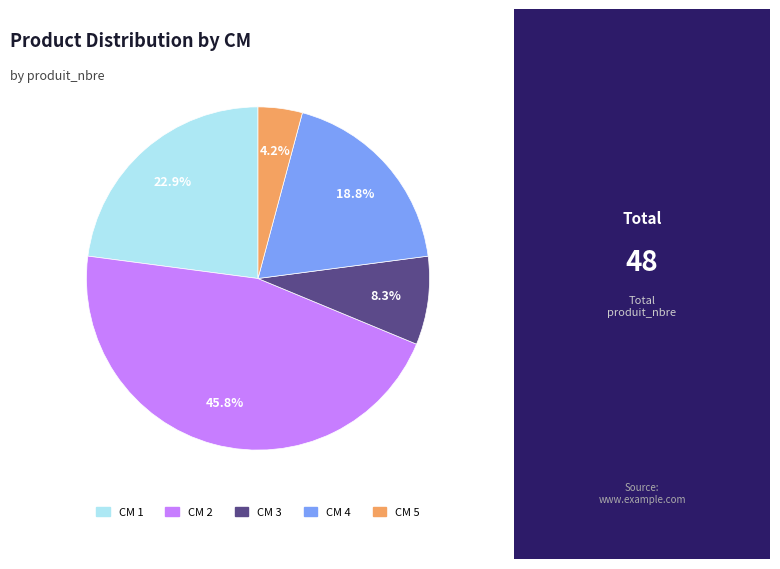

Is there any slice that represents more than half of the pie?

No